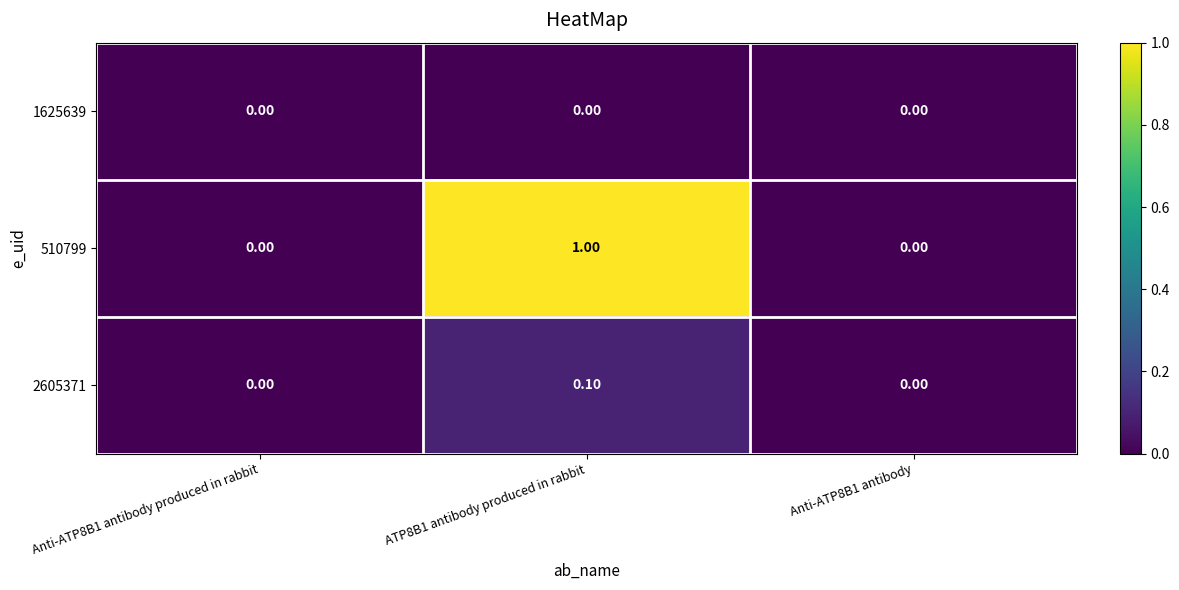

Rank the series by their maximum value, from highest to lowest.

510799, 2605371, 1625639